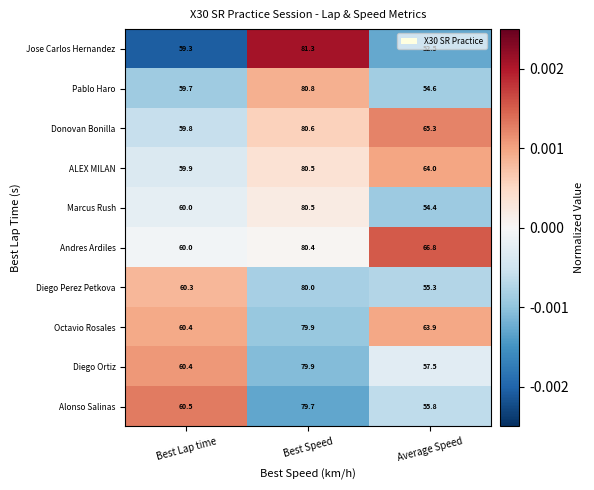

How many values in the Andres Ardiles series are below 66?

1